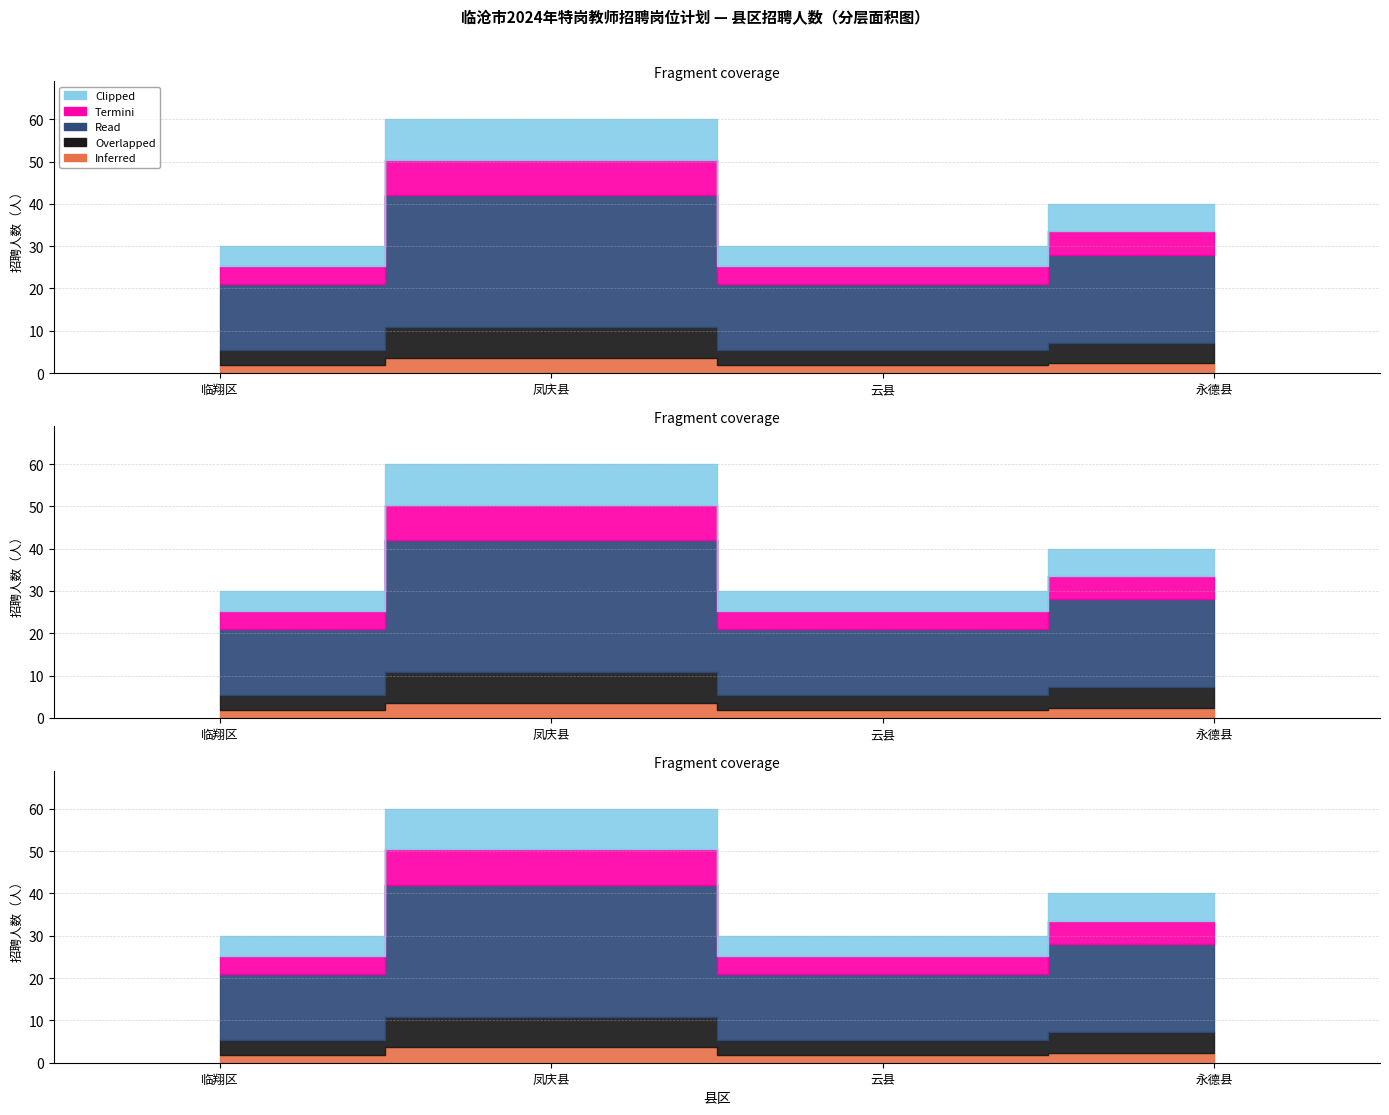

Count the Termini values in the range 38 to 58.

3